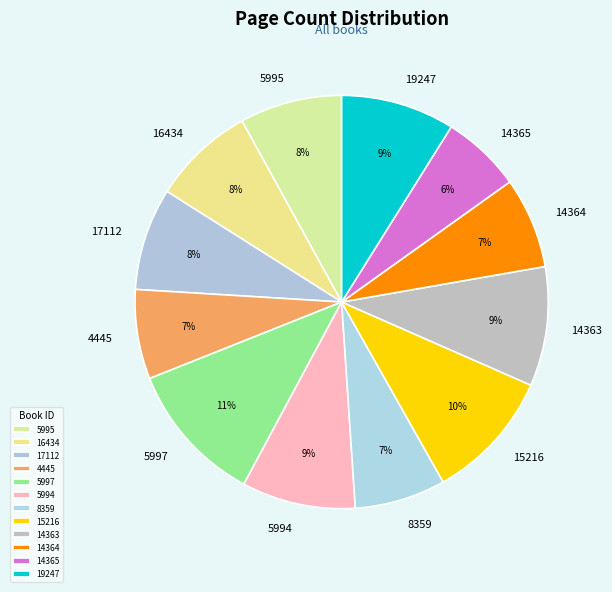

Approximately how many times larger is the value at 16434 compared to 14363?

0.9